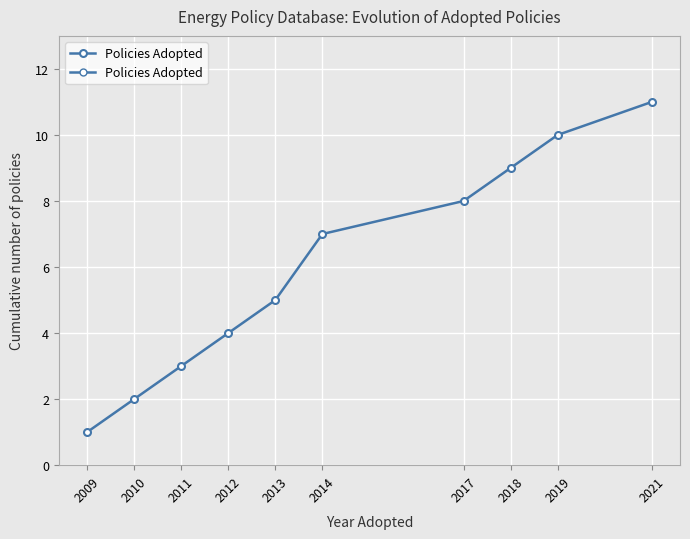

Reading right to left, what are all the values shown in this chart?

2021=11	2019=10	2018=9	2017=8	2014=7	2013=5	2012=4	2011=3	2010=2	2009=1